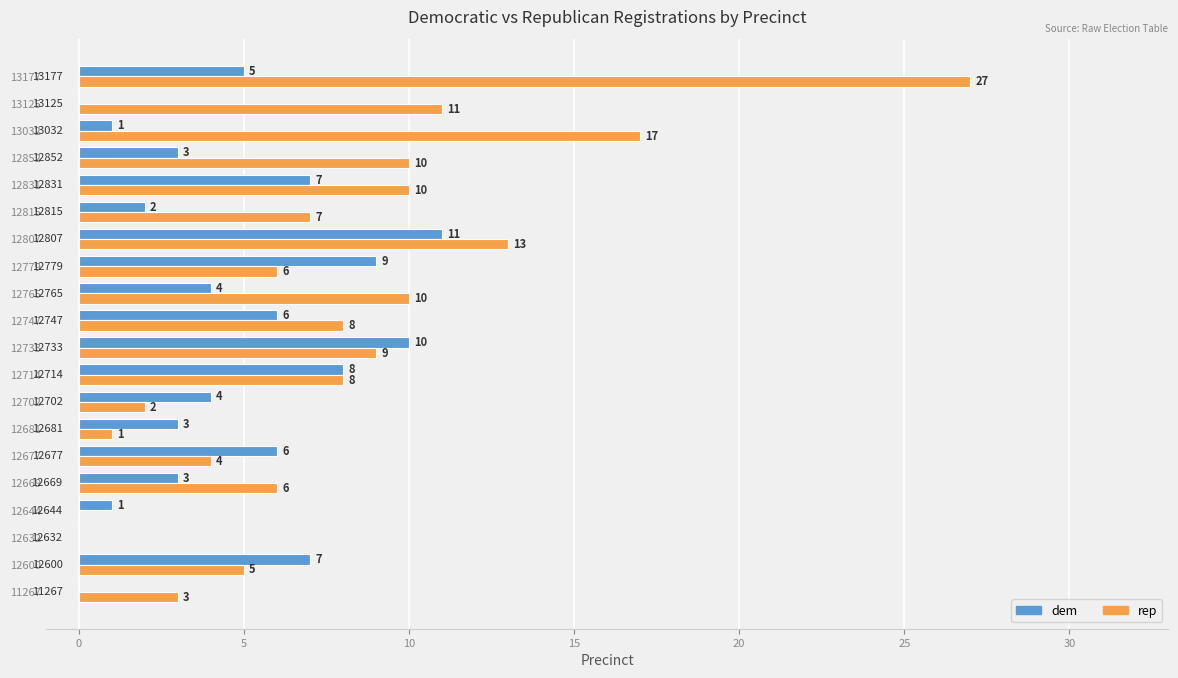

Which series has the largest total across all categories?

rep